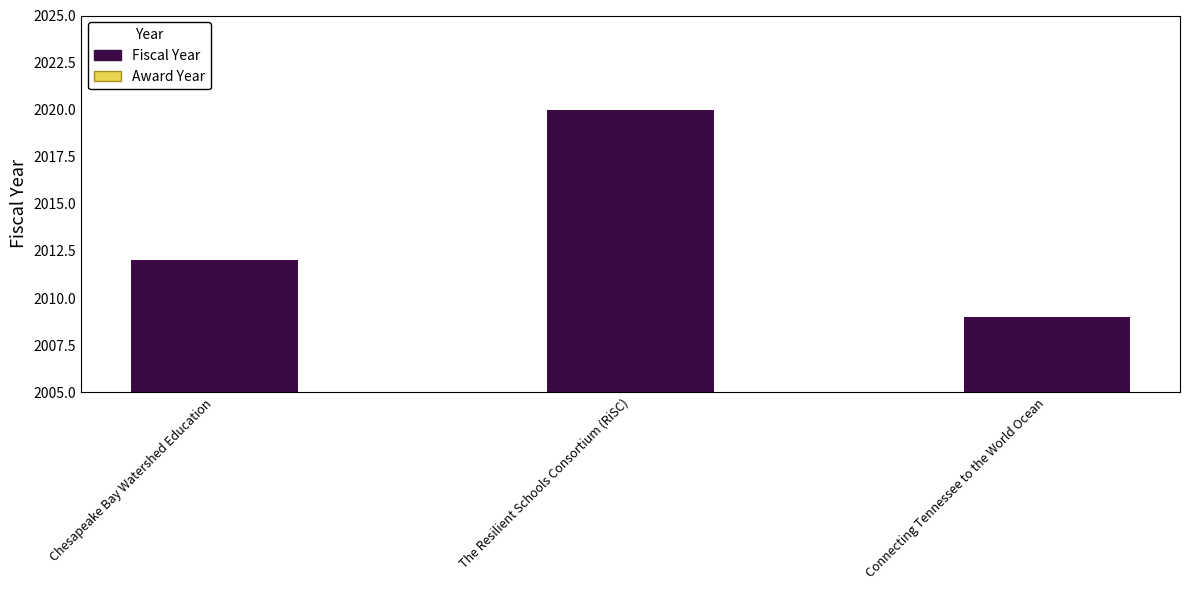

How many values are below 2012?

1